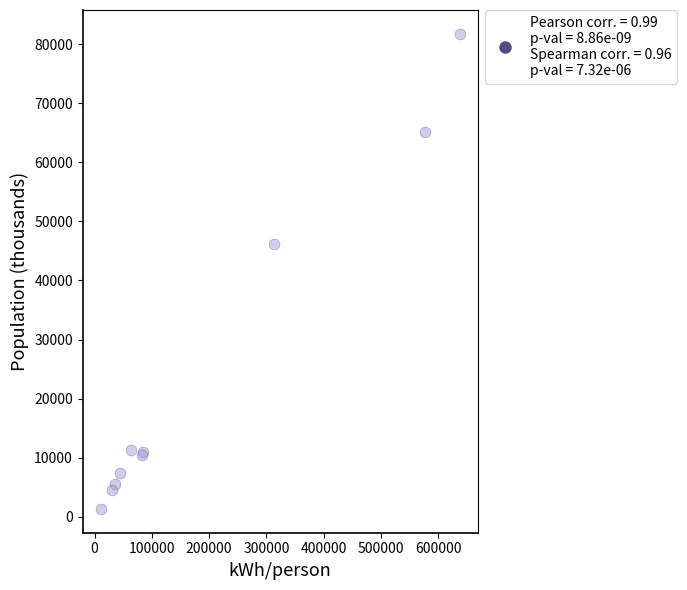

What Y value in the scatter plot is closest to 41546?

46153